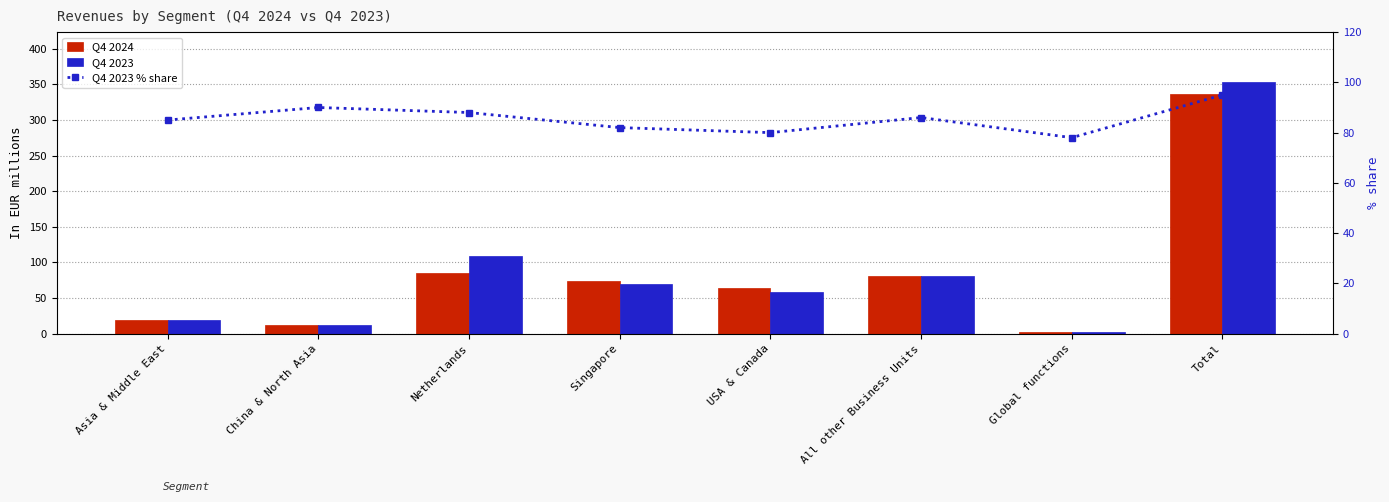

Reading right to left, list all the values displayed in this chart.

Q4 2024: 336.9	2.6	80.9	63.7	74.2	84.6	11.7	19.2
Q4 2023: 352.8	2.9	81.4	57.9	70.4	108.9	11.7	19.6
Q4 2023 % share: 95.0	78.0	86.0	80.0	82.0	88.0	90.0	85.0